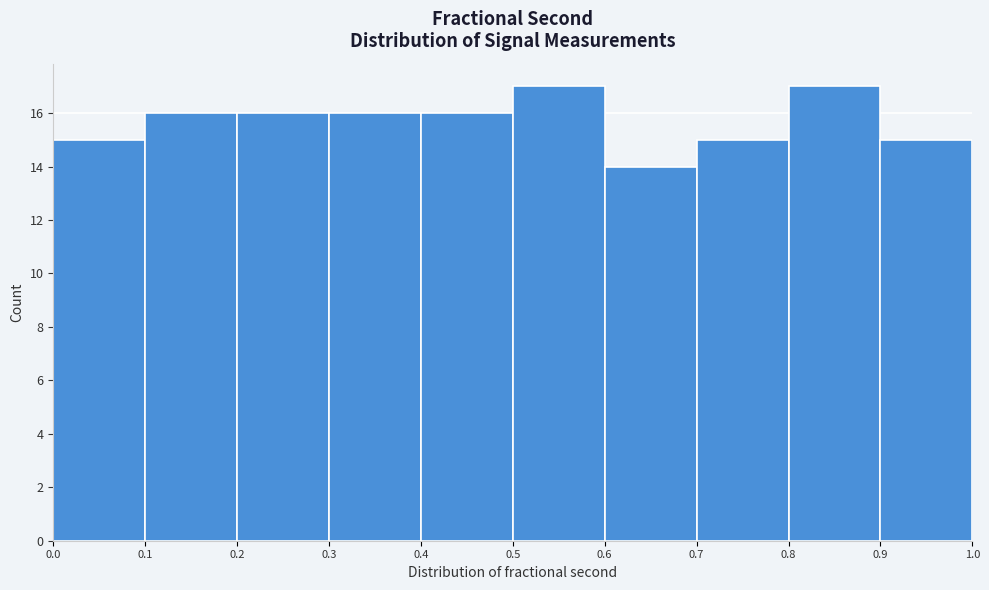

Reading left to right, transcribe this chart: for each bar, give the range it covers on the x-axis and its height. The values are not printed on the chart, so give them approximately, as read against the axis.

0.0 to 0.1: 15
0.1 to 0.2: 16
0.2 to 0.3: 16
0.3 to 0.4: 16
0.4 to 0.5: 16
0.5 to 0.6: 17
0.6 to 0.7: 14
0.7 to 0.8: 15
0.8 to 0.9: 17
0.9 to 1.0: 15